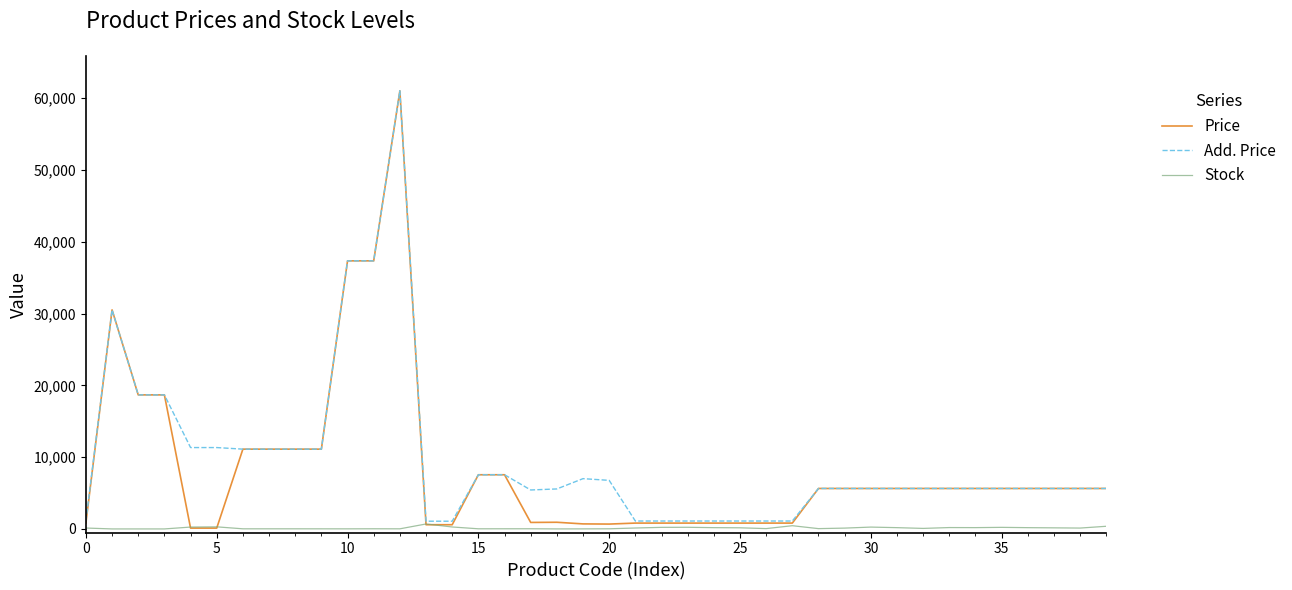

What is the highest value of the Add. Price series?

61024.7